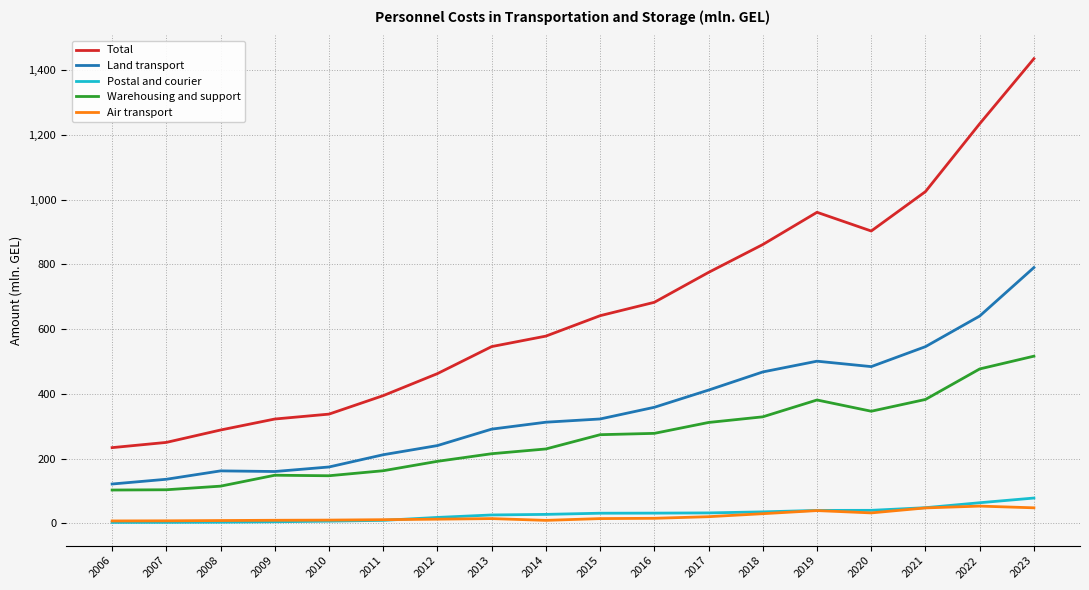

True or false: Total has a value of 284.4 at 2015.

False